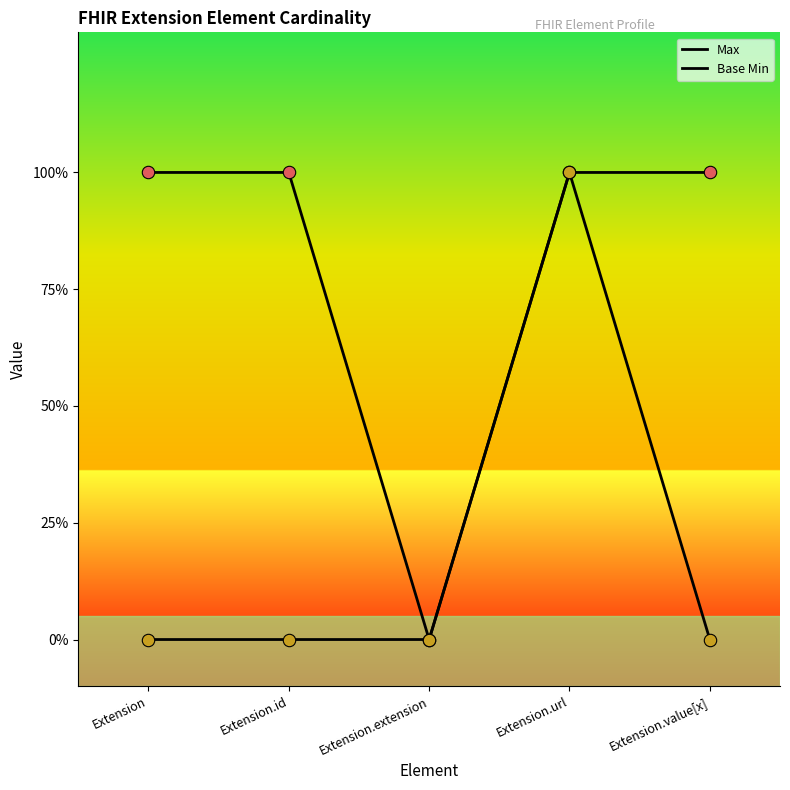

Does the chart have visible grid lines?

No